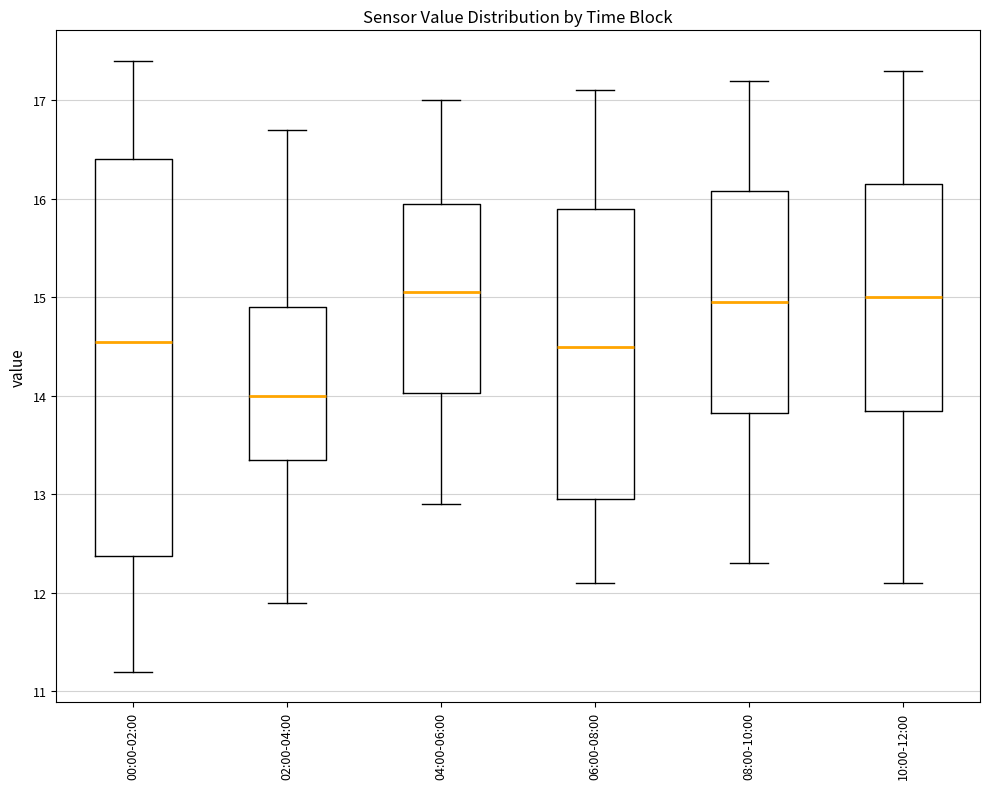

Reading left to right, read every box against the y-axis: the position of its median line, the range the box covers, and the ends of its whiskers. The values are not printed on the chart, so give them approximately, as read against the axis.

00:00-02:00: median 14.6, box 12.4 to 16.4, whiskers 11.2 to 17.4
02:00-04:00: median 14.0, box 13.4 to 14.9, whiskers 11.9 to 16.7
04:00-06:00: median 15.1, box 14.0 to 16.0, whiskers 12.9 to 17.0
06:00-08:00: median 14.5, box 13.0 to 15.9, whiskers 12.1 to 17.1
08:00-10:00: median 15.0, box 13.8 to 16.1, whiskers 12.3 to 17.2
10:00-12:00: median 15.0, box 13.9 to 16.2, whiskers 12.1 to 17.3